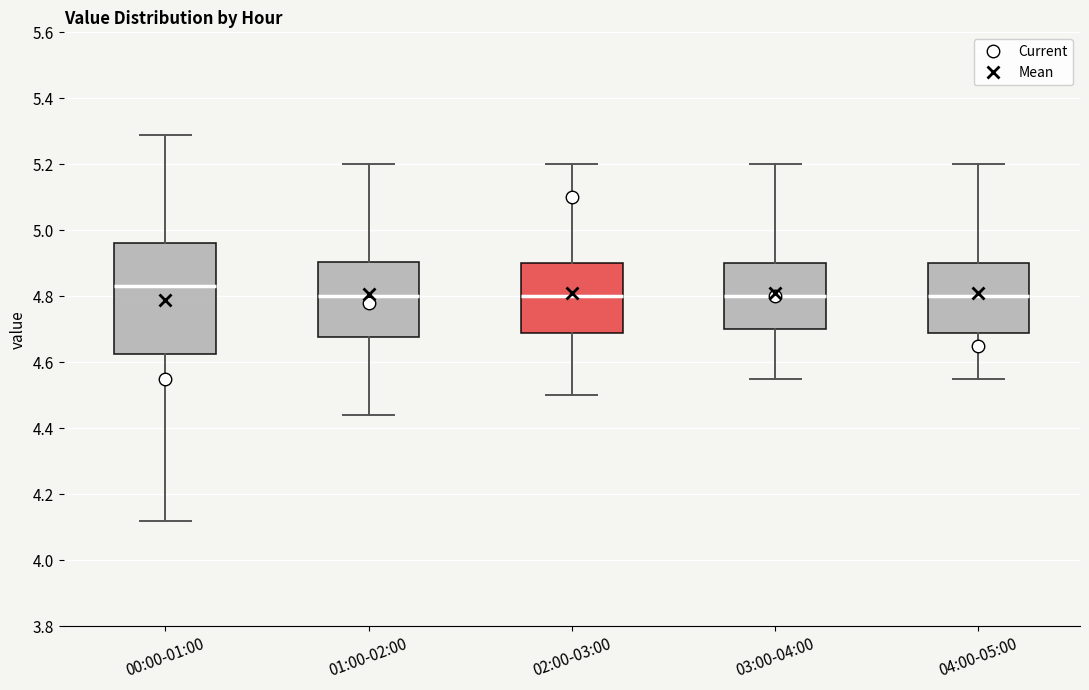

Which box has the highest median line?

00:00-01:00